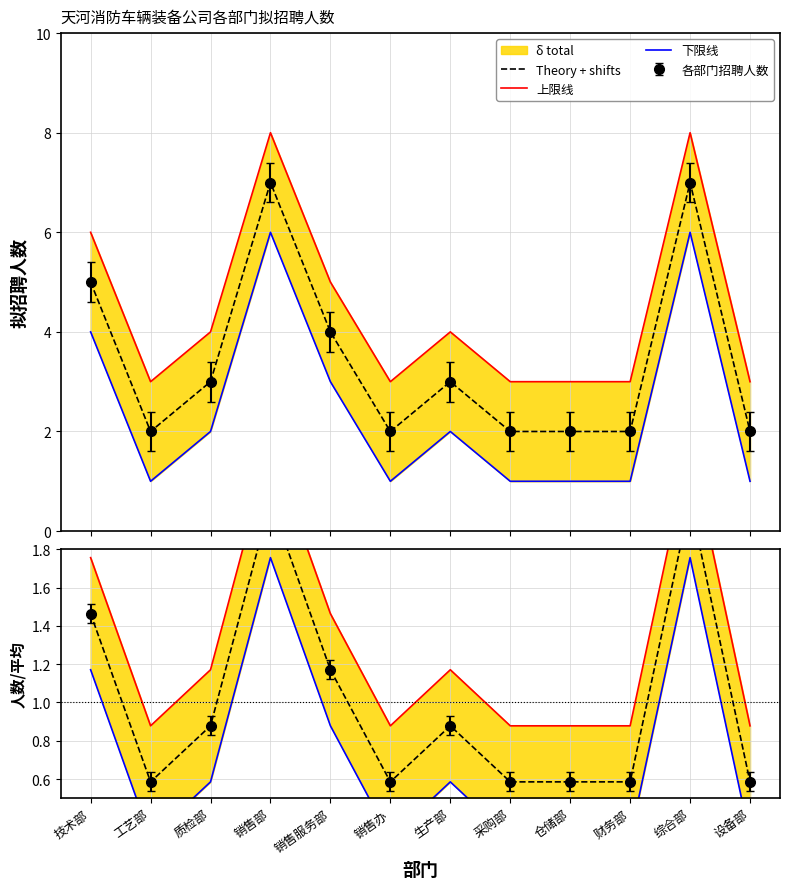

True or false: Theory + shifts and 上限线 cross at least once.

False